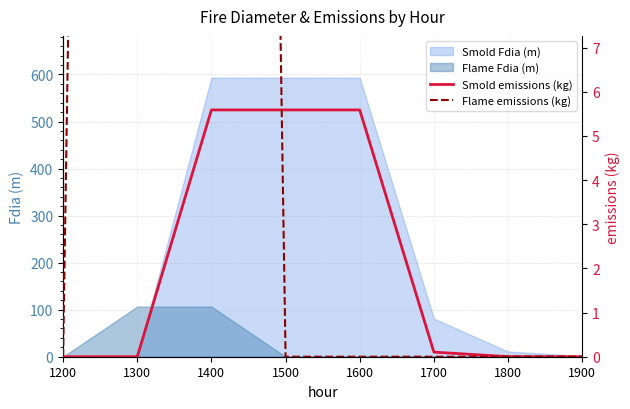

At which label is Smold Fdia (m) closest to 296?

1700